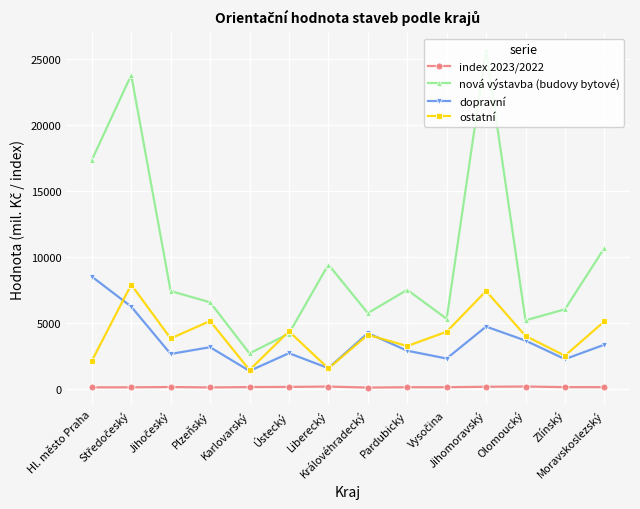

What is the average value of the dopravní series?

3516.1